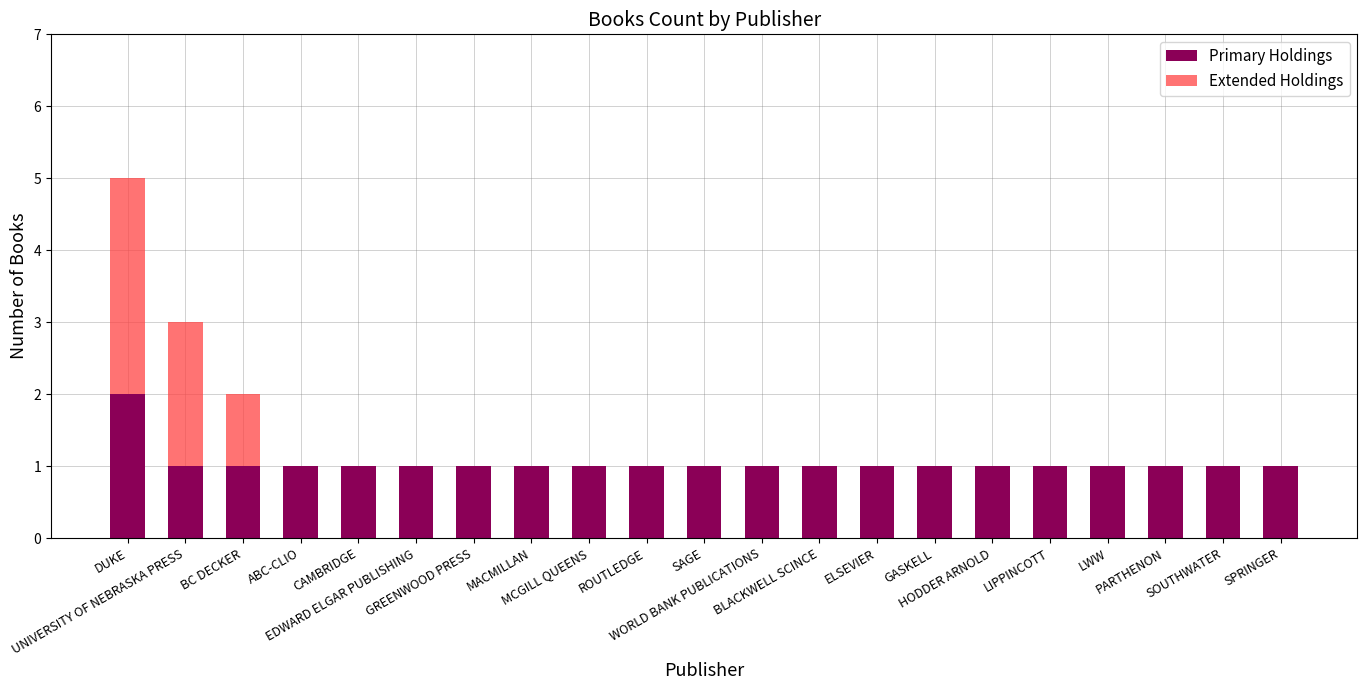

Count the Extended Holdings values in the range 0 to 1.

19